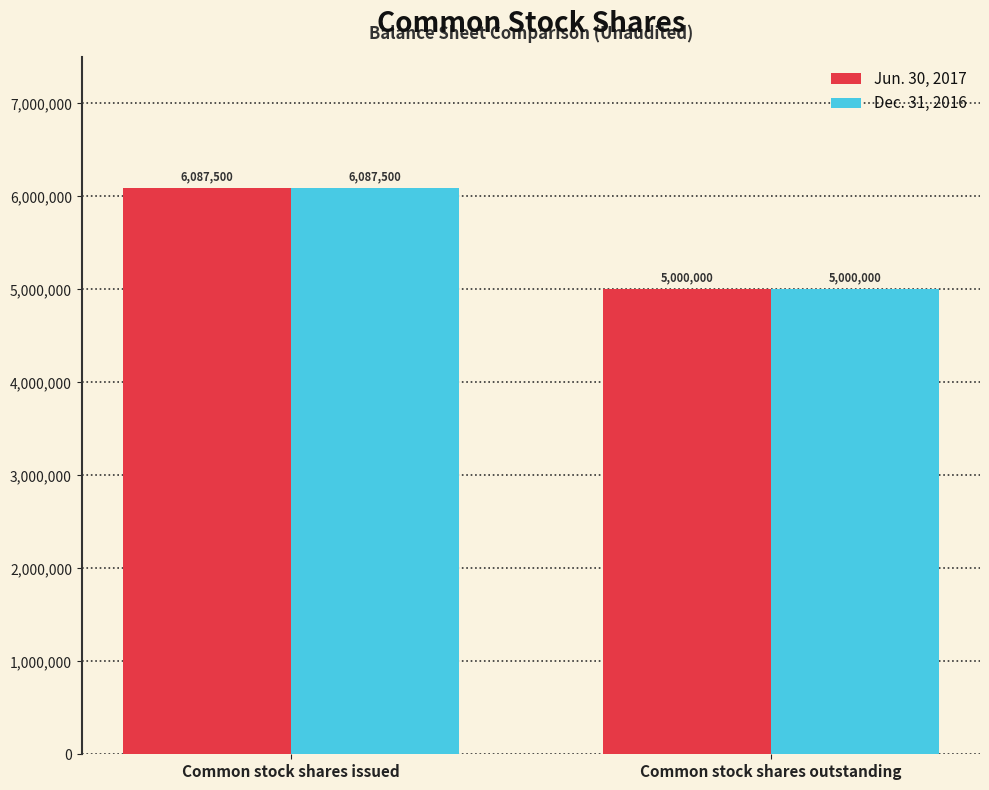

What are all the series names shown in the legend?

Jun. 30, 2017, Dec. 31, 2016